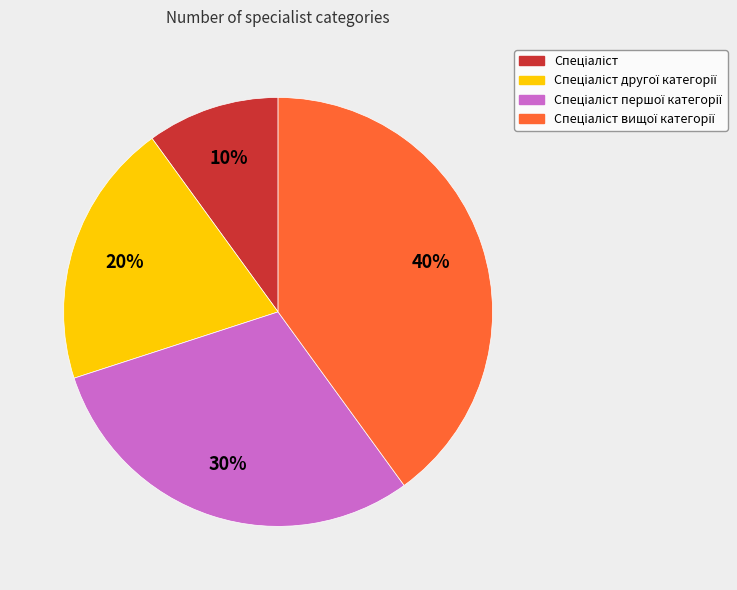

Is there any slice that represents more than half of the pie?

No